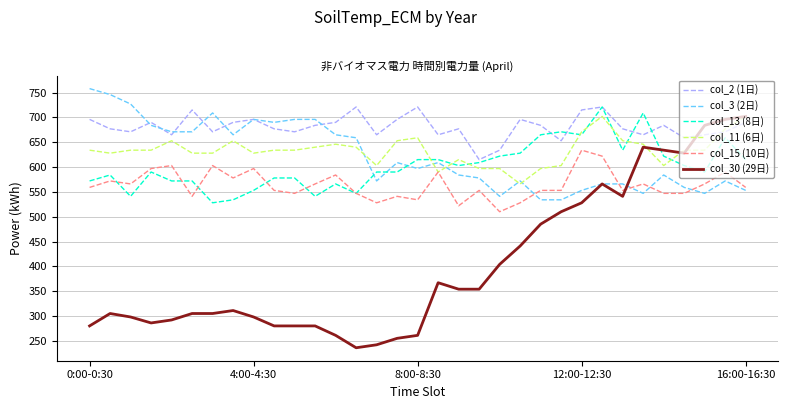

What are all the series names shown in the legend?

col_2 (1日), col_3 (2日), col_13 (8日), col_11 (6日), col_15 (10日), col_30 (29日)